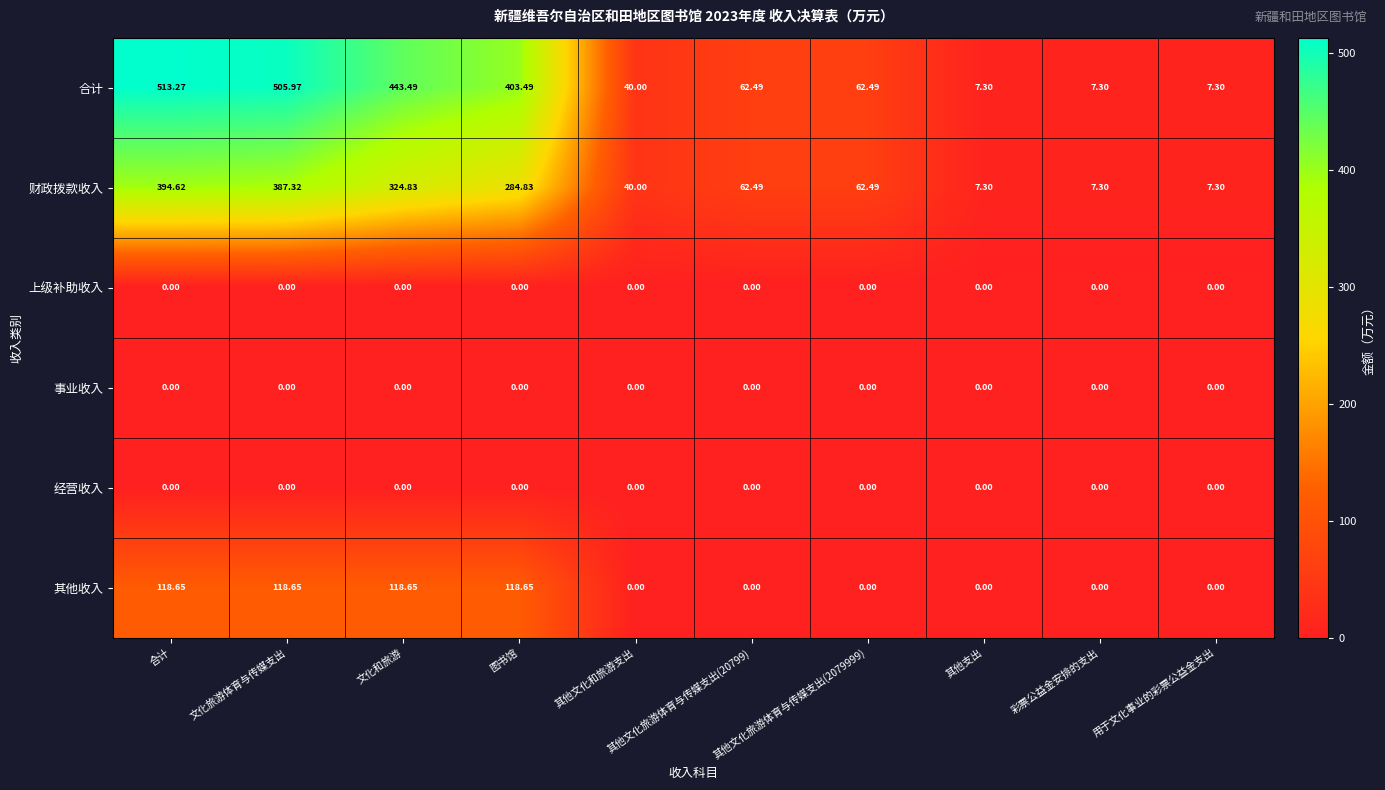

What is the spread (max minus min) of values at 其他文化和旅游支出?

40.0